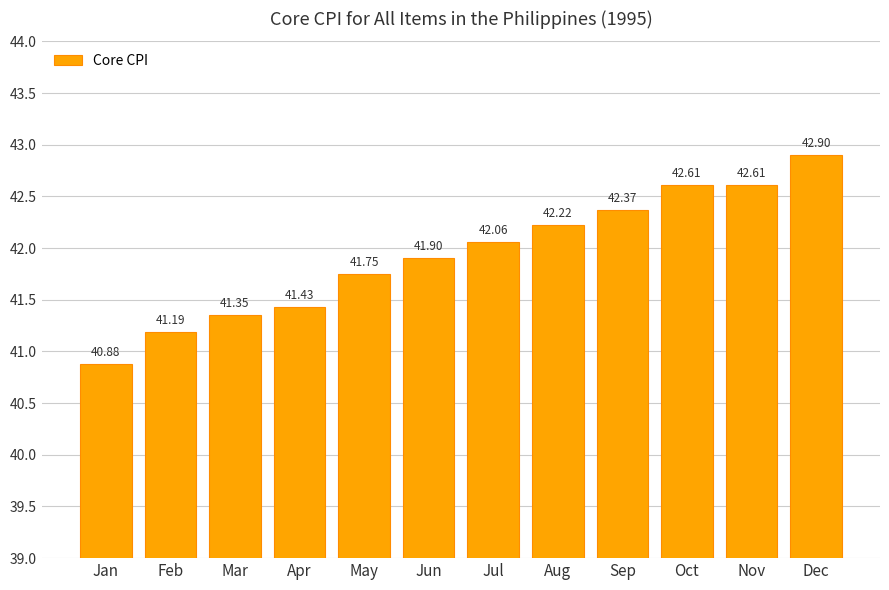

Which category has the highest value across all series?

Dec